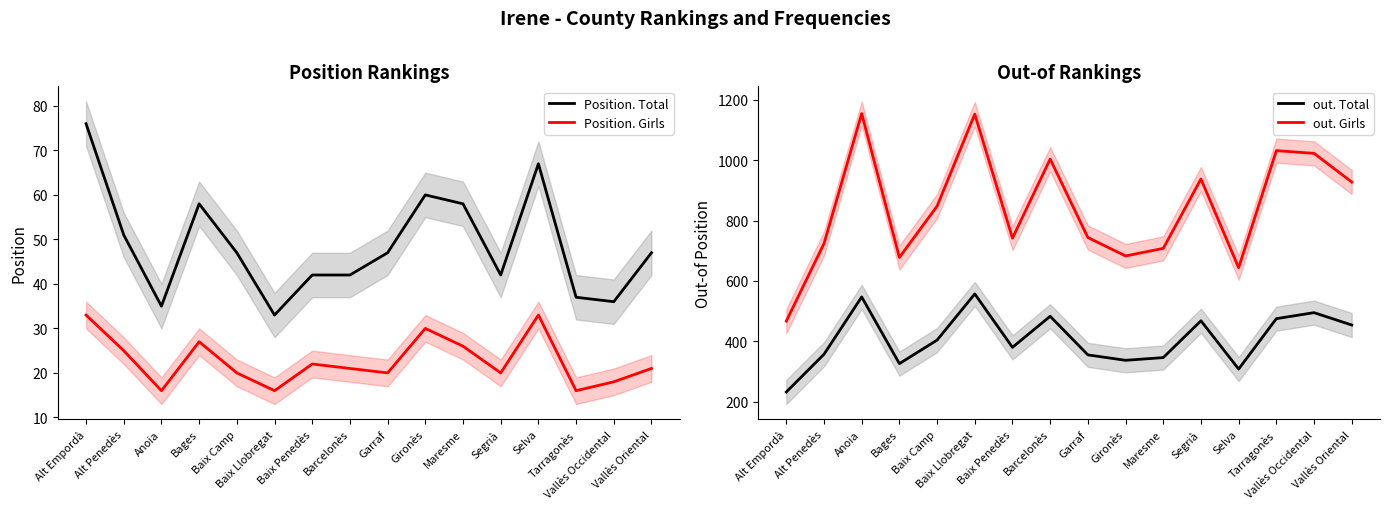

True or false: Position. Girls has more than 1 points higher than both neighbors.

True